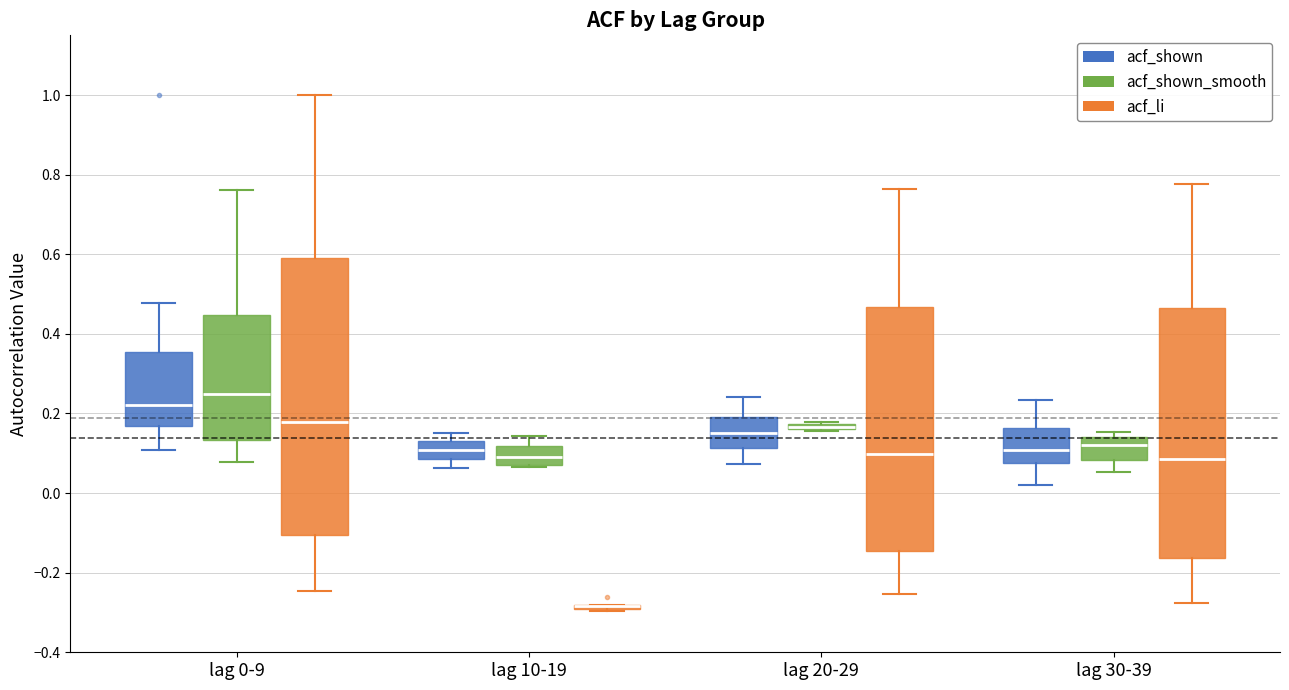

Where is the lower edge of the box for lag 10-19 (acf_shown) on the y-axis? The values are not printed on the chart, so give them approximately, as read against the axis.

0.08